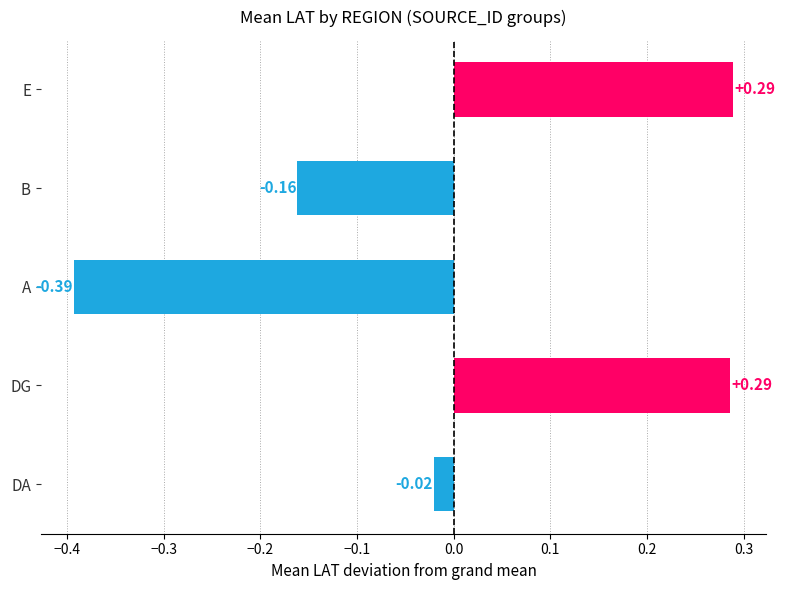

Which has a higher value, DA or E?

E